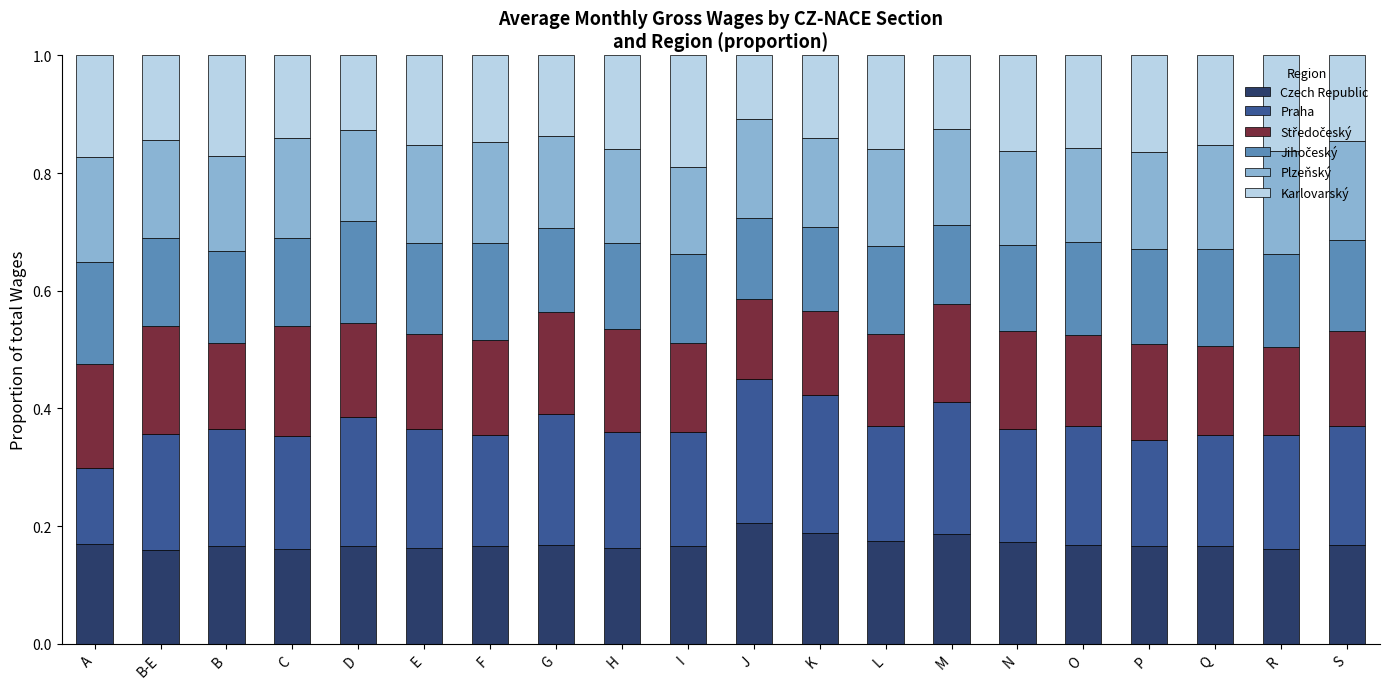

What is the total value across all series at M?

1.0